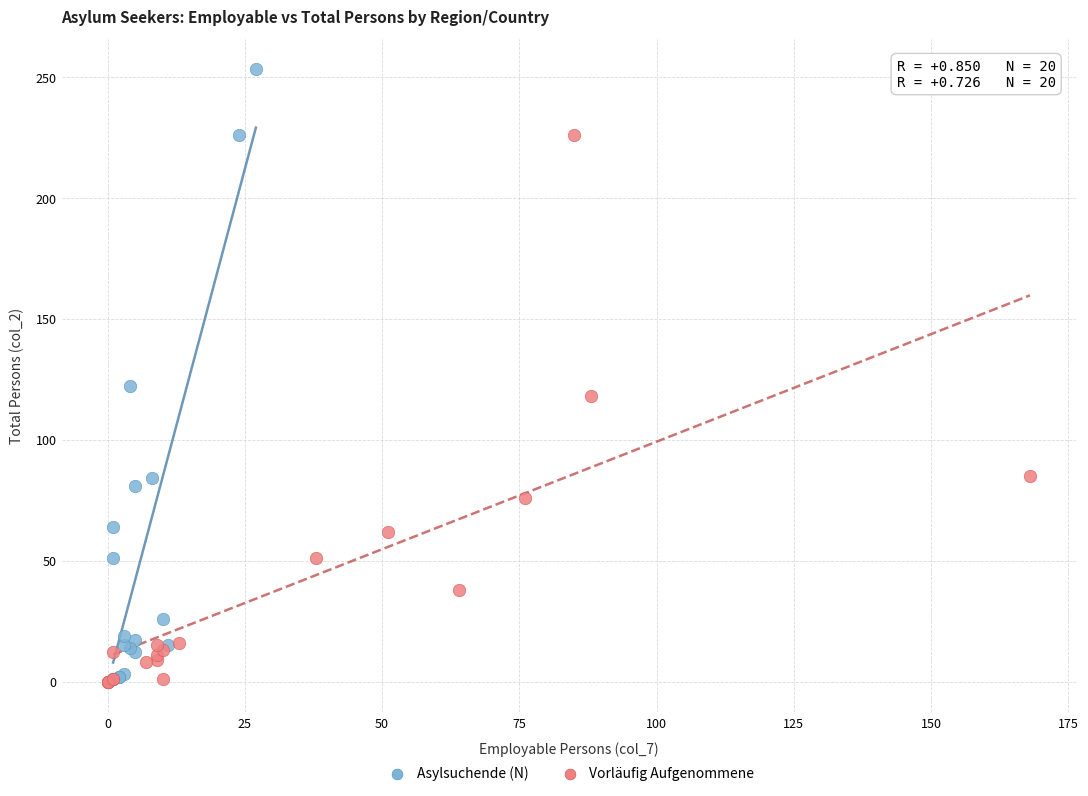

Which series reaches the maximum Y coordinate?

Asylsuchende (N)